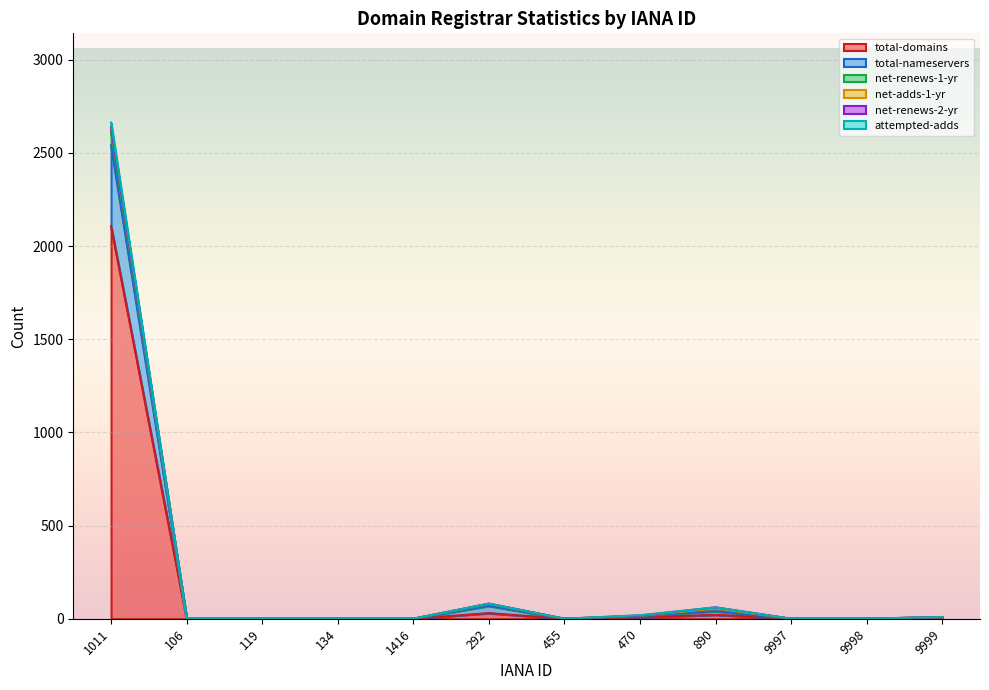

True or false: total-domains and attempted-adds intersect in this chart.

False